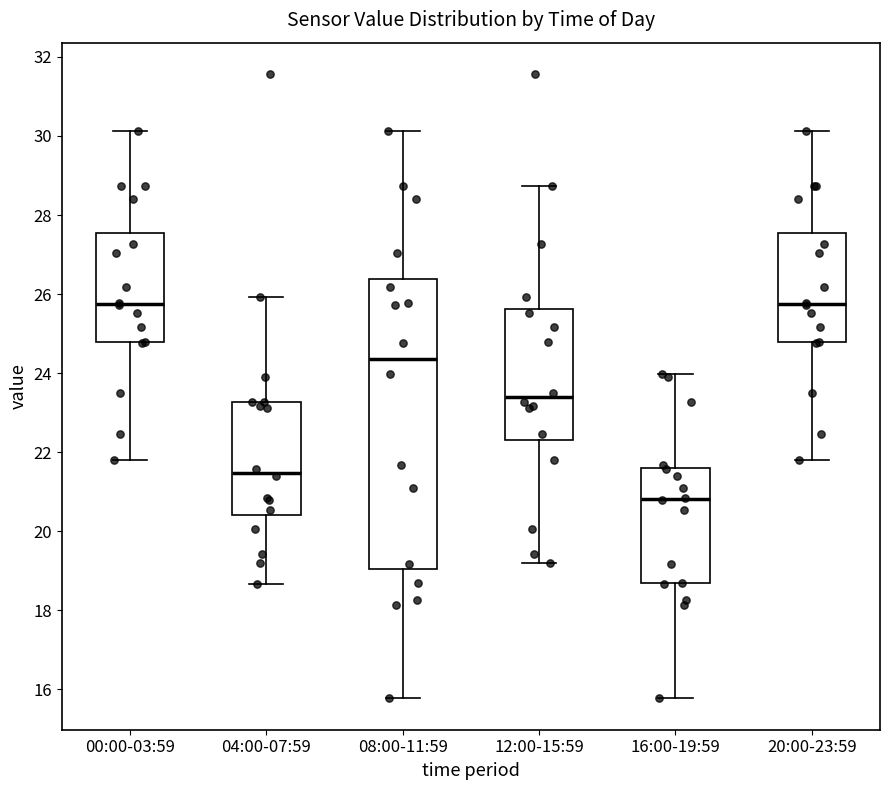

Which box's median line is the lowest?

16:00-19:59